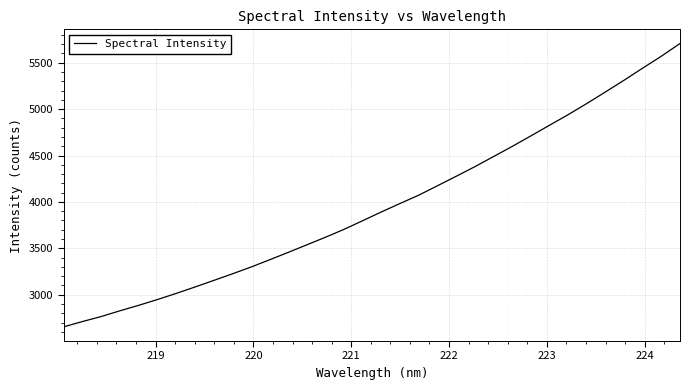

What is the smallest value displayed?

2653.9